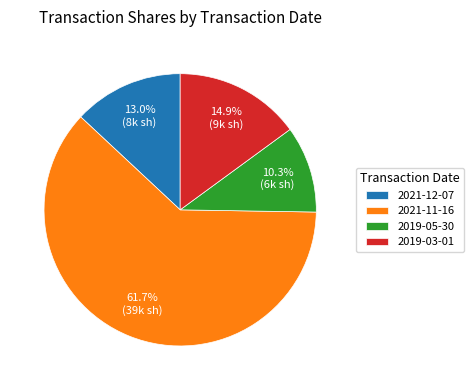

Does 2019-03-01 represent more than half of the total?

No